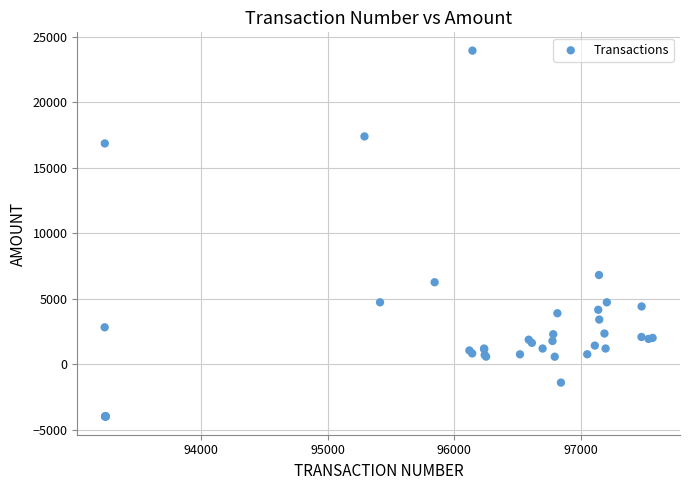

What Y value in the scatter plot is closest to 9968?

6800